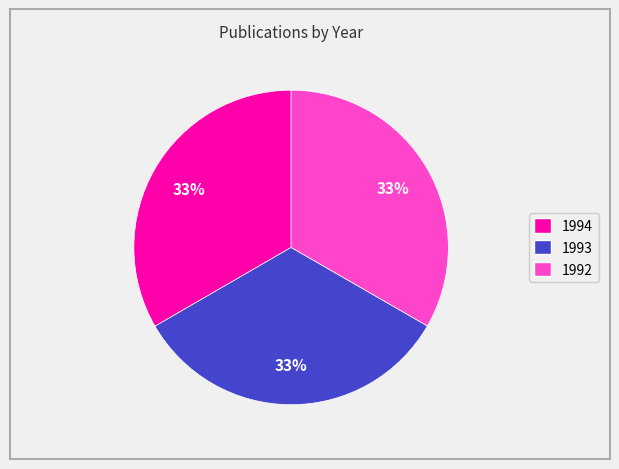

How many slices are in this pie chart?

3